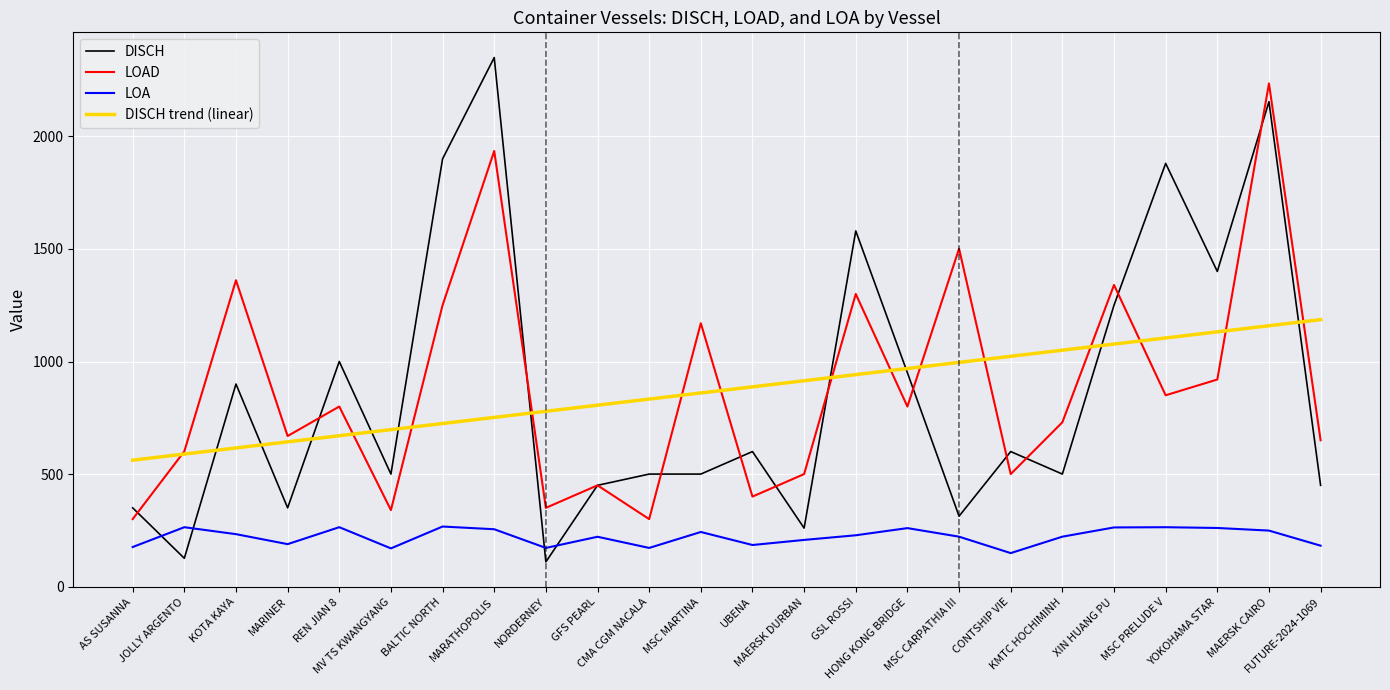

Which category has the lowest value in the LOA series?

CONTSHIP VIE